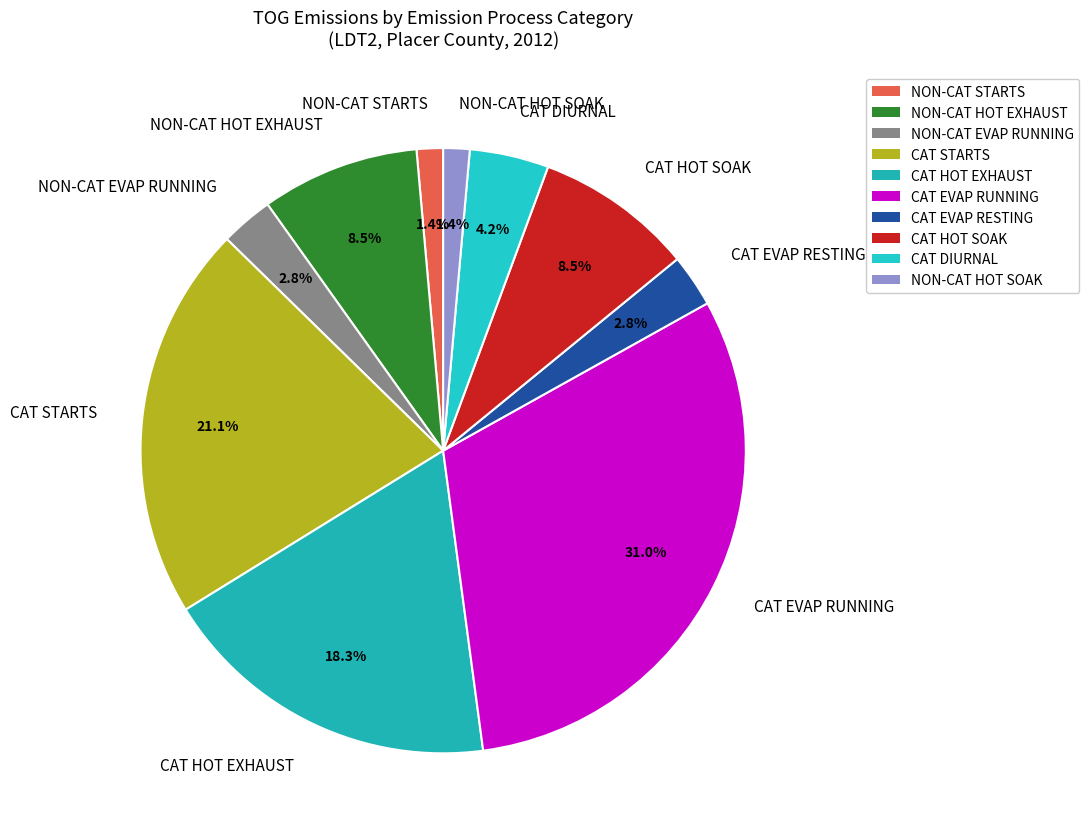

Which has a higher value, CAT EVAP RESTING or NON-CAT HOT EXHAUST?

NON-CAT HOT EXHAUST